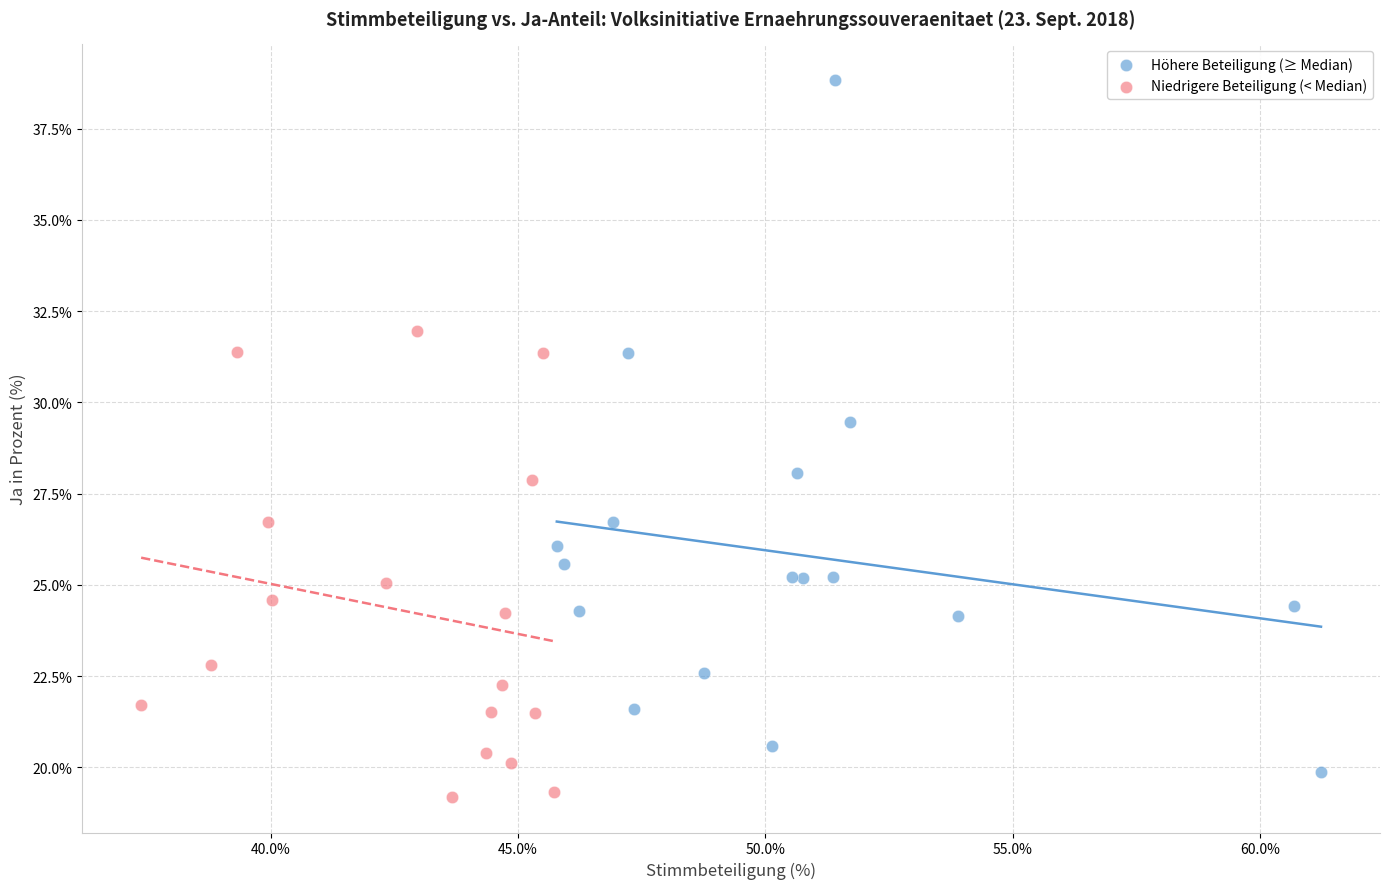

Which series reaches the minimum Y coordinate?

Niedrigere Beteiligung (< Median)